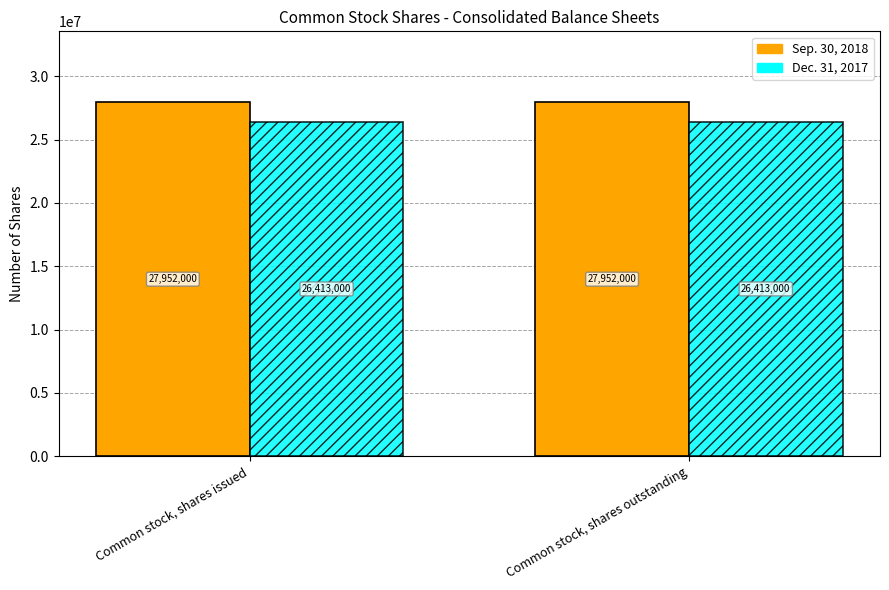

What is the minimum value shown in the chart?

26413000